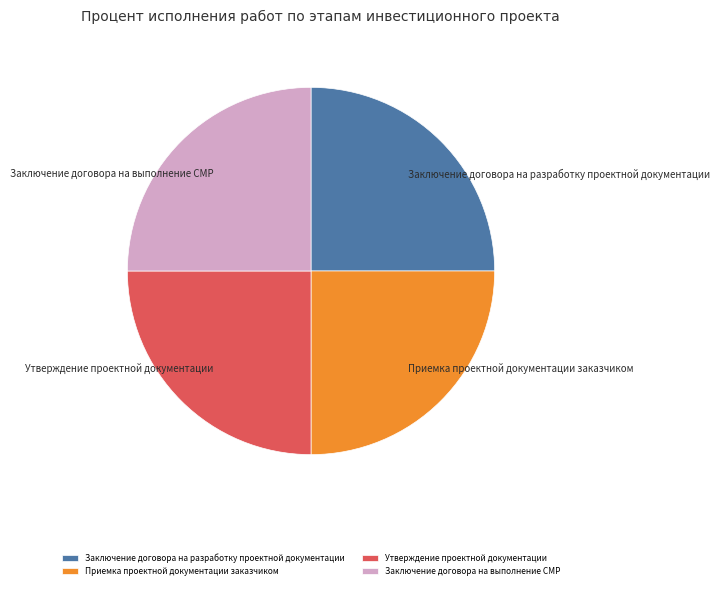

Does Приемка проектной документации заказчиком account for over 50% of the chart?

No